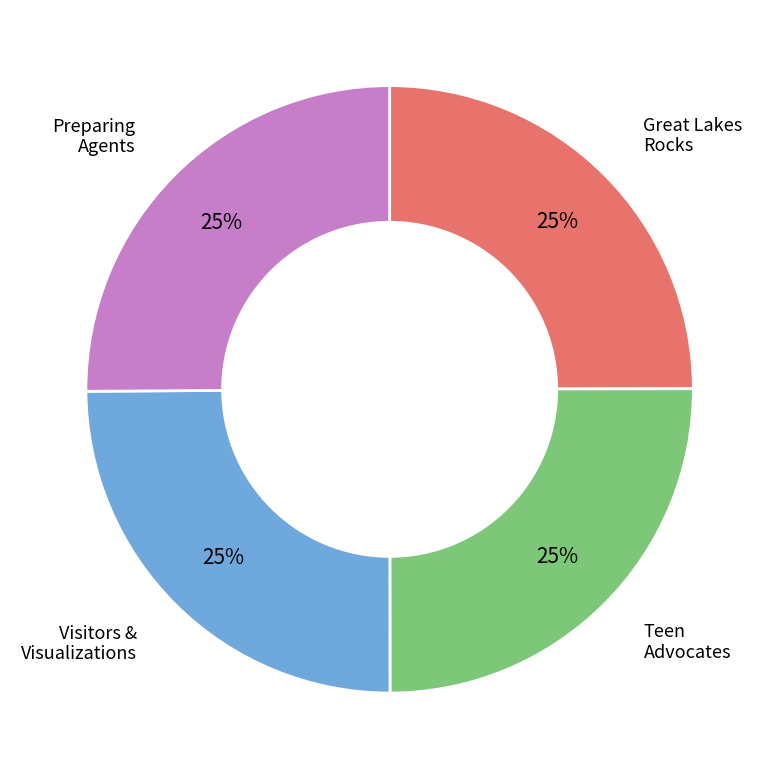

To the nearest percent, what is the average slice percentage?

25%